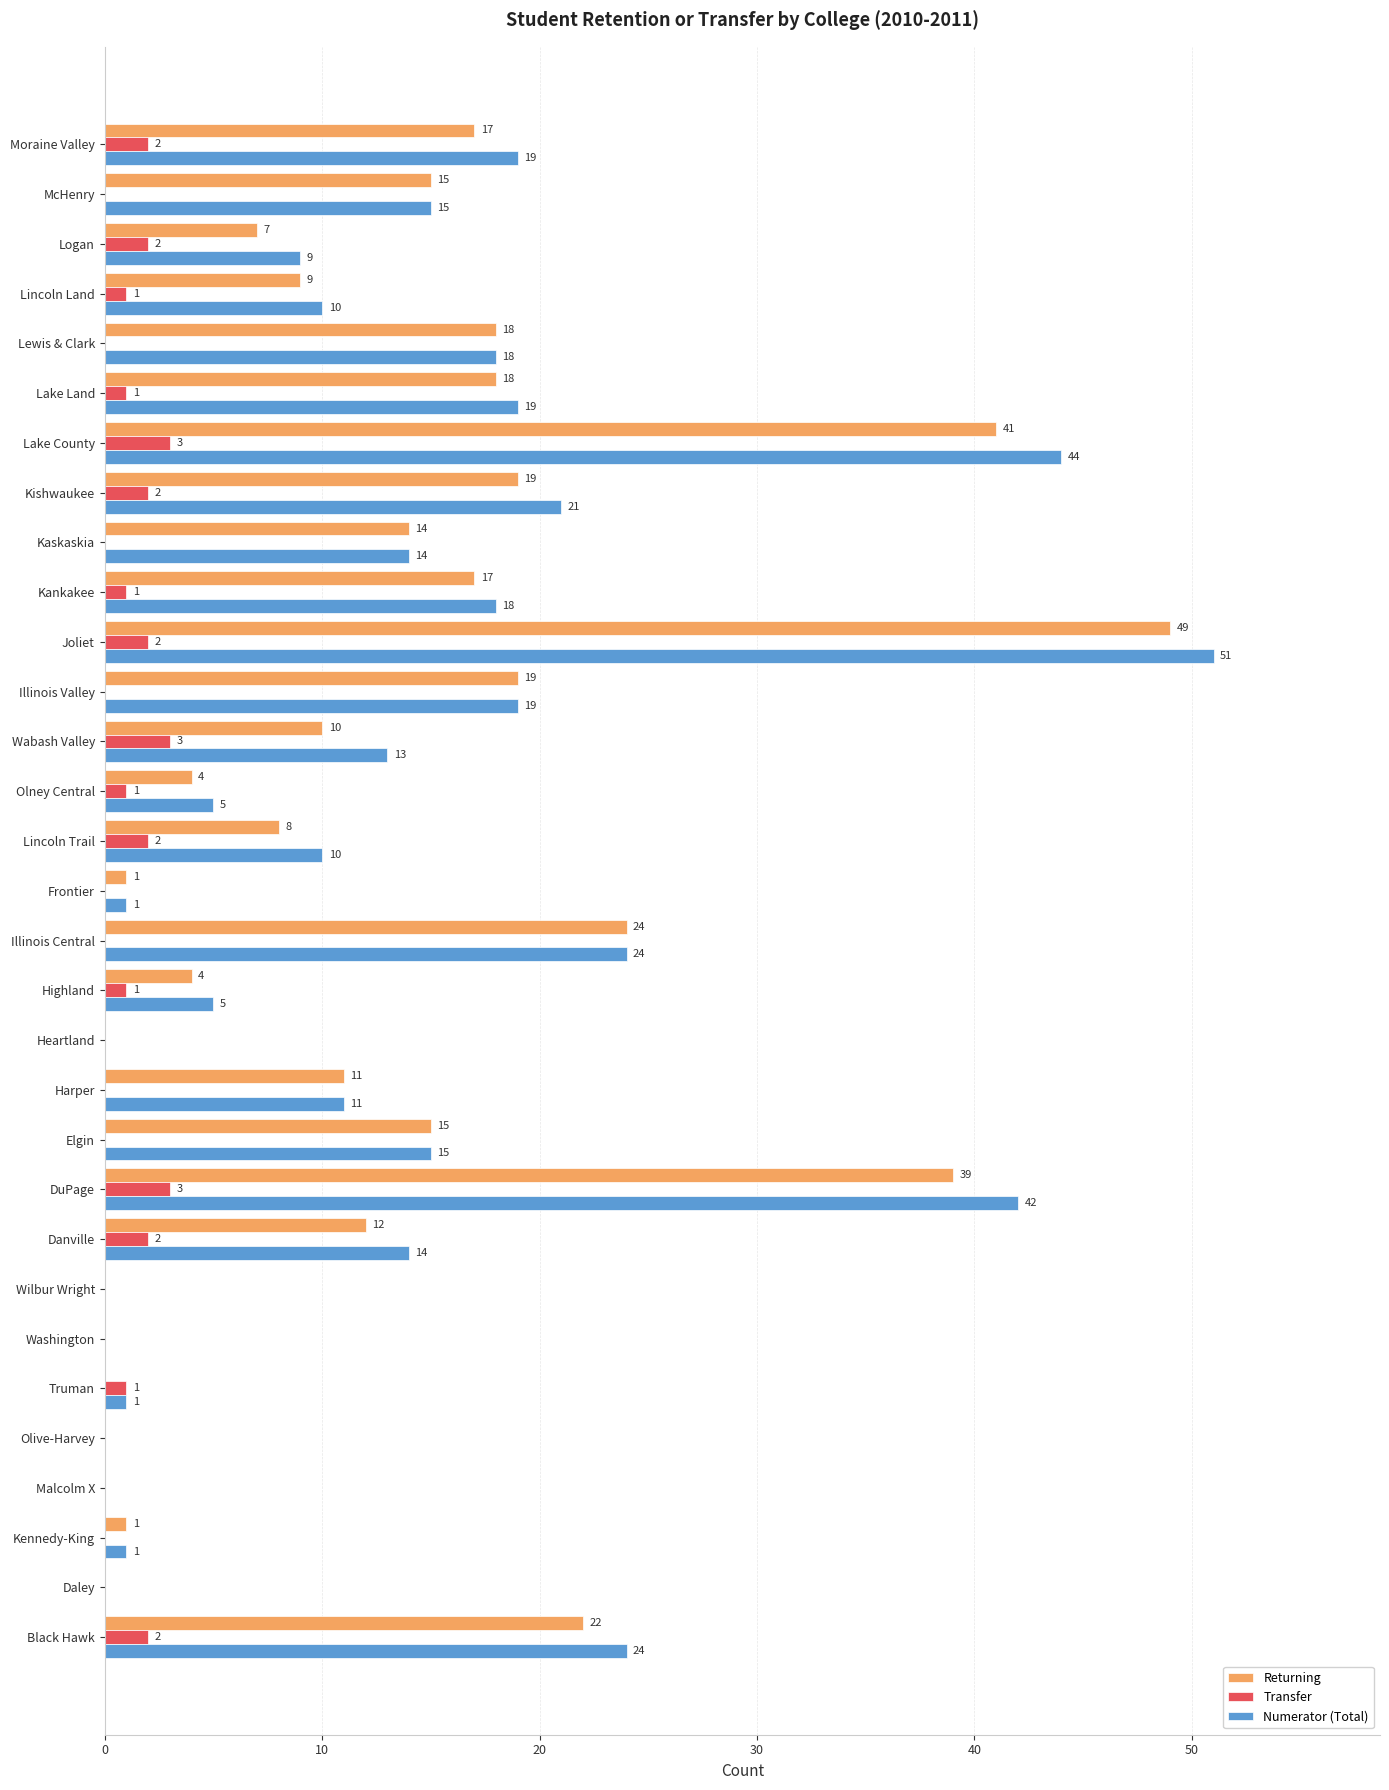

How many categories are shown in the chart?

31